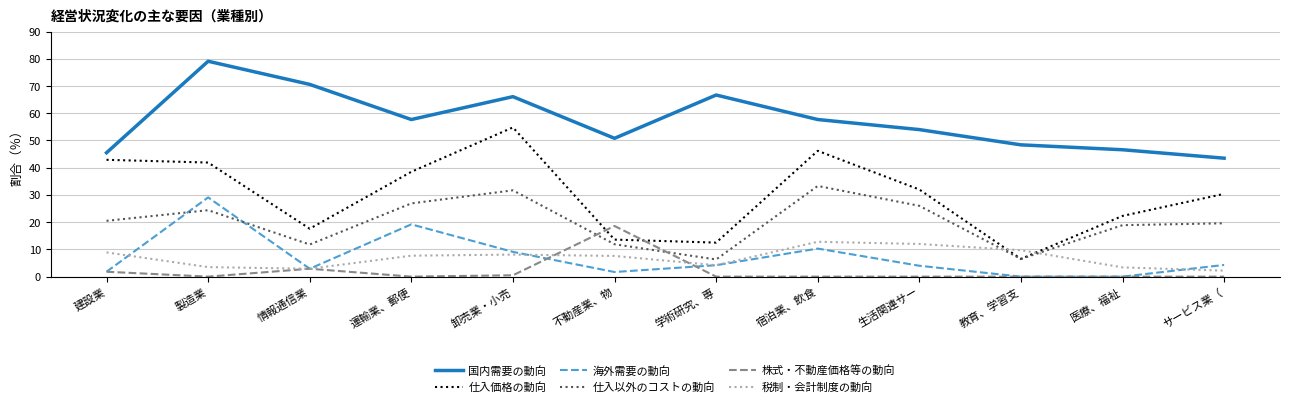

How many interior local valleys does the 仕入価格の動向 series have?

3